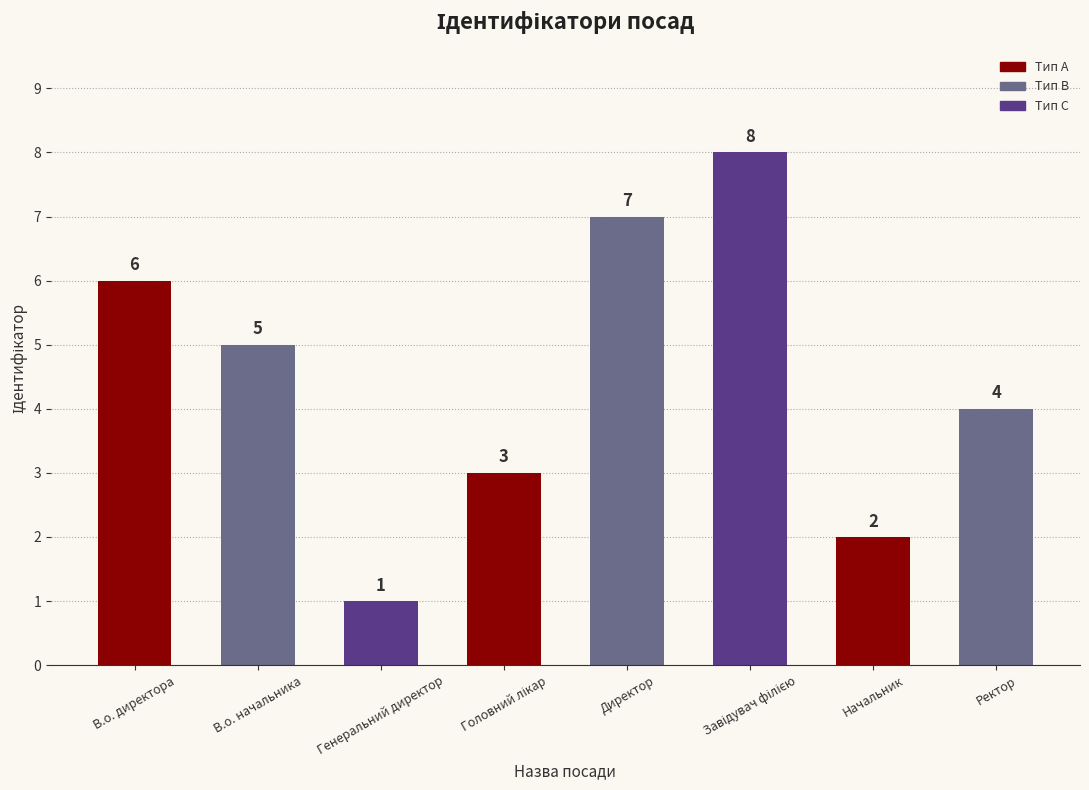

Reading right to left, list all the values displayed in this chart.

4	2	8	7	3	1	5	6